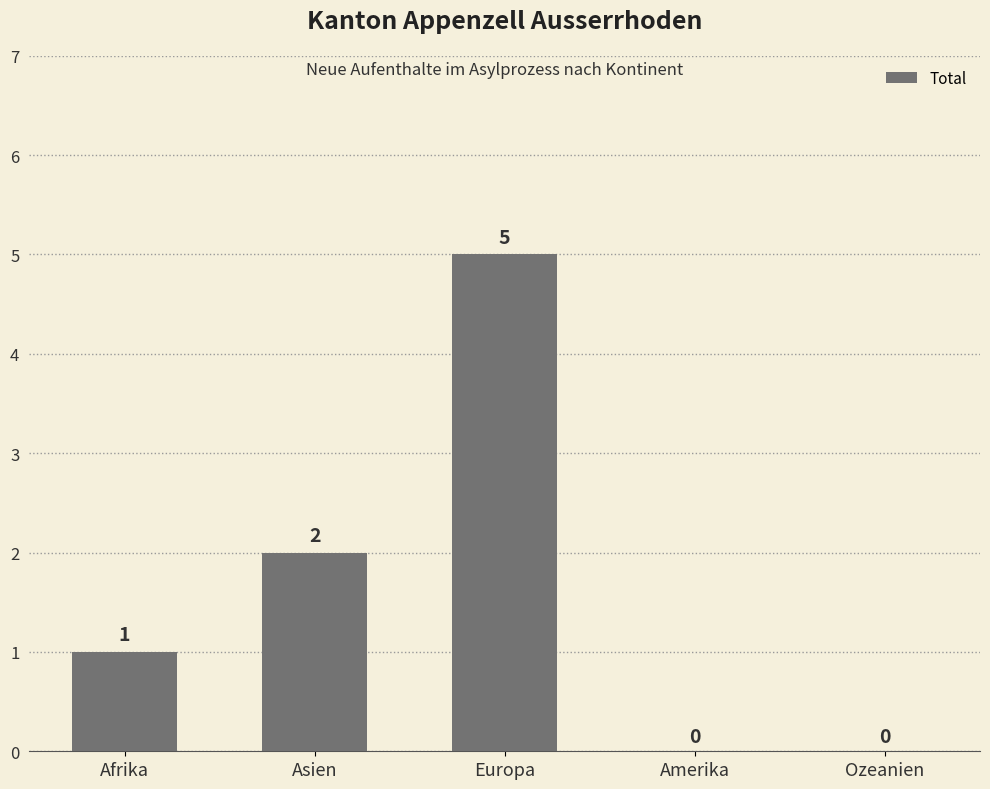

At which label is the value closest to 2?

Asien